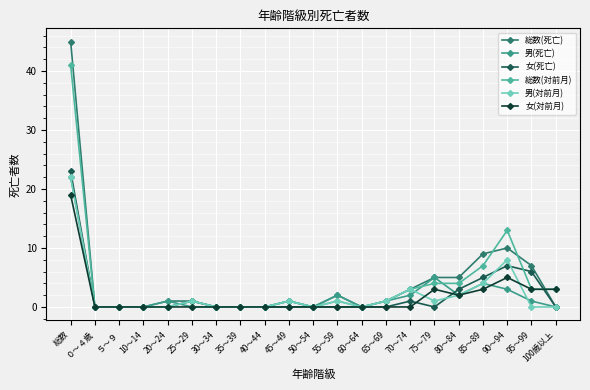

Is it true that 女(対前月) equals 0 at 50～54?

True